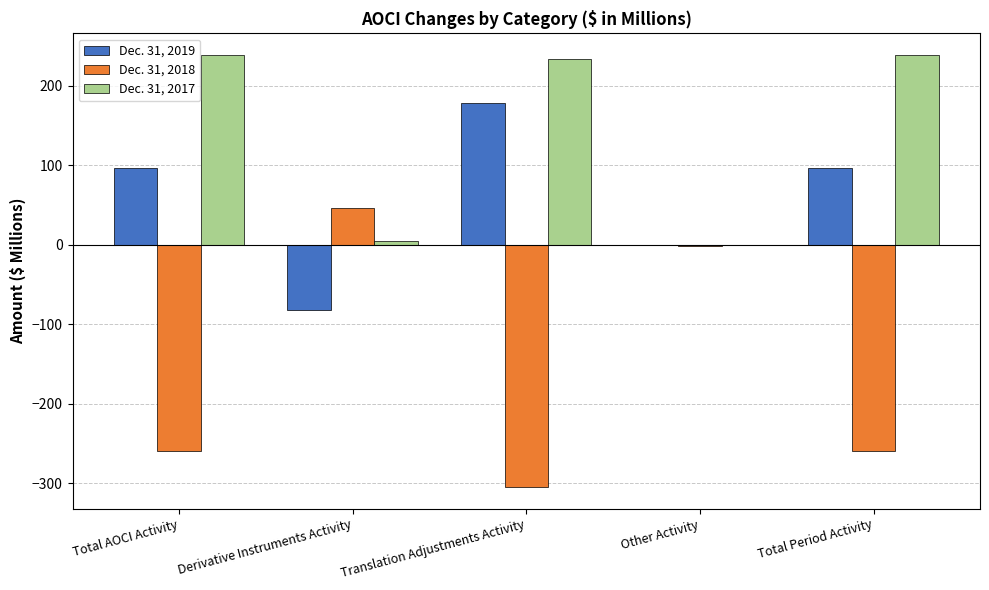

How many Dec. 31, 2018 values are between -260 and -1?

3